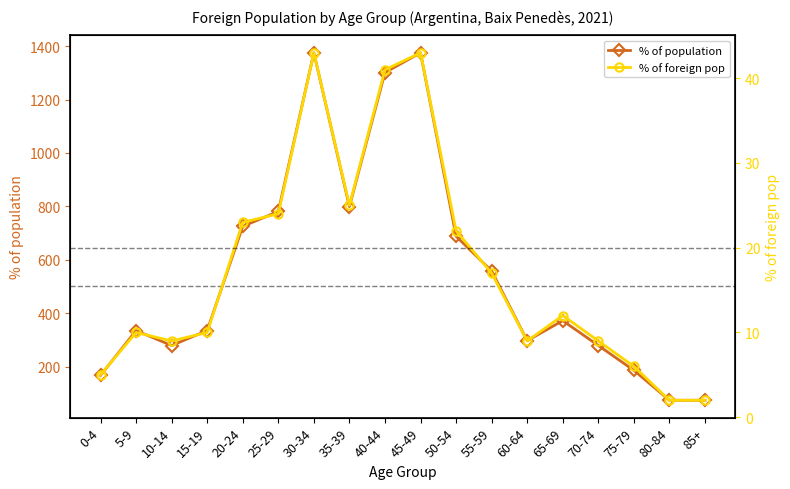

What are all the series names shown in the legend?

% of population, % of foreign pop